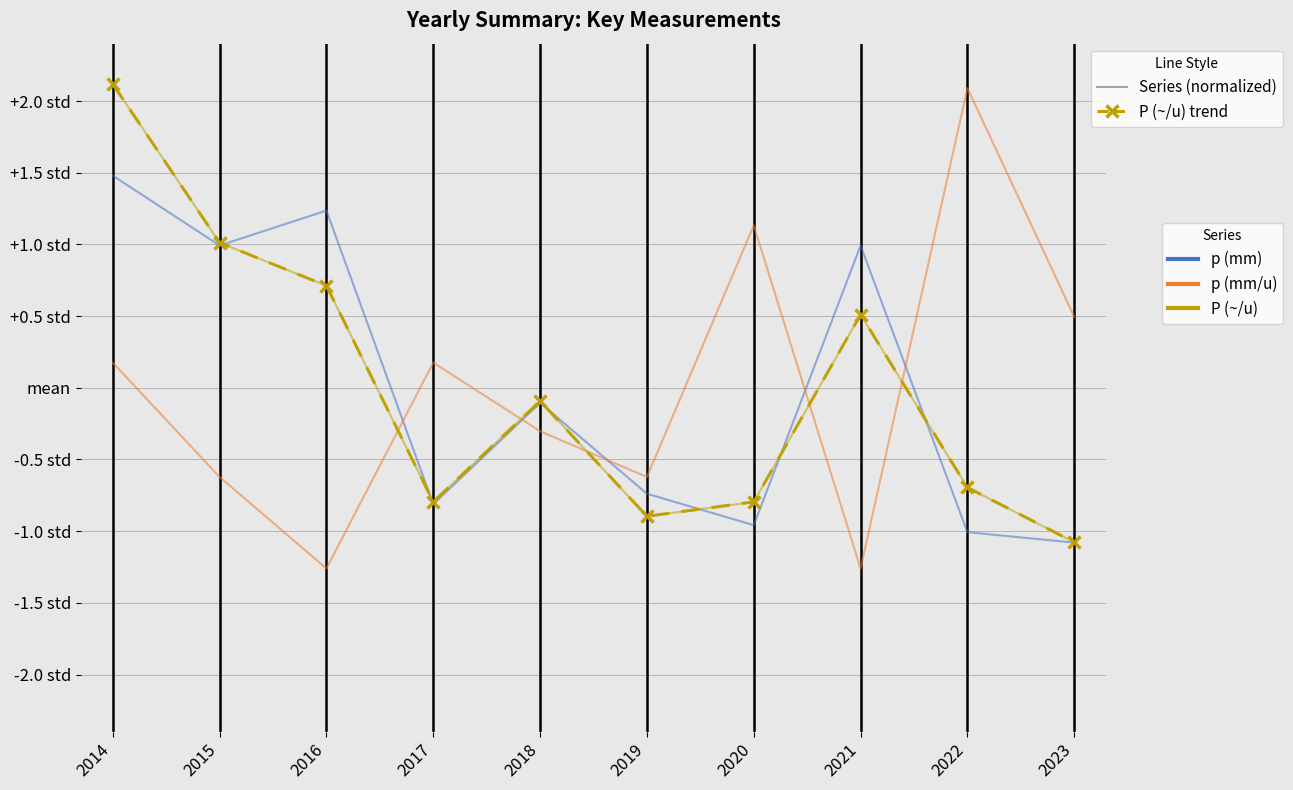

The value of P (~/u) at 2017 is -1.3. True or false?

False